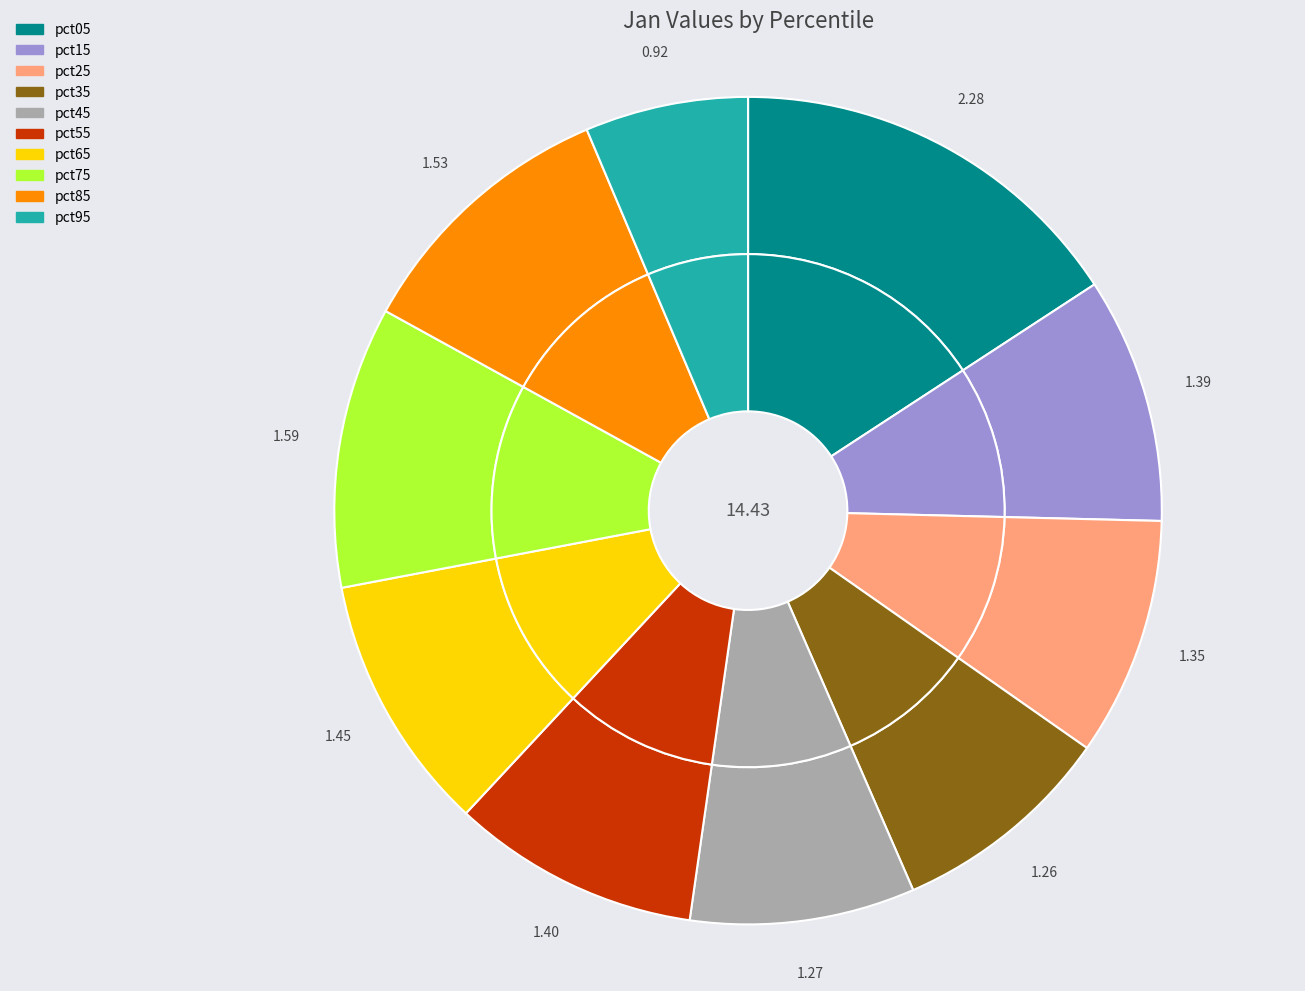

To the nearest percent, what percentage of the pie is pct55?

10%